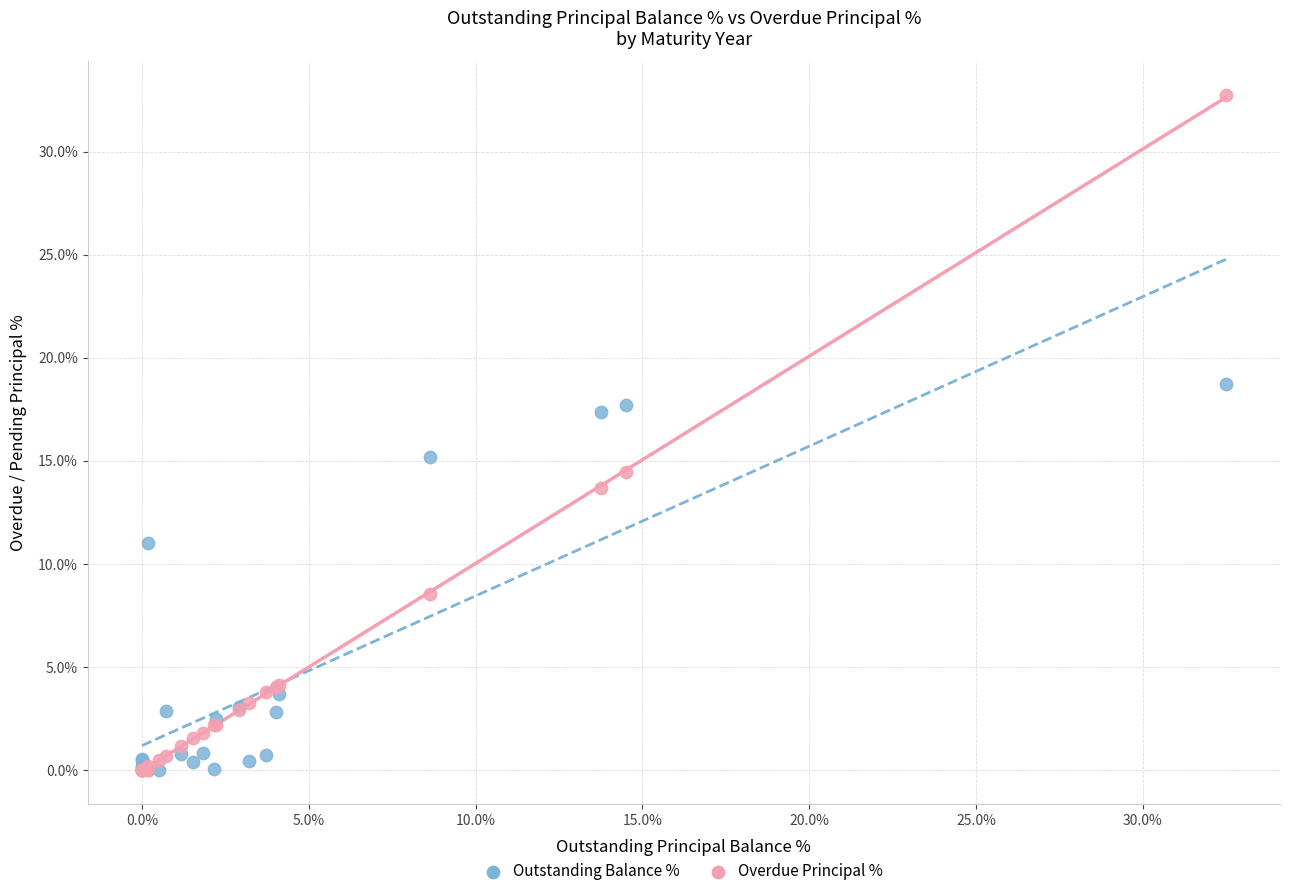

In the Outstanding Balance % series, what Y value is closest to 9?

11.0